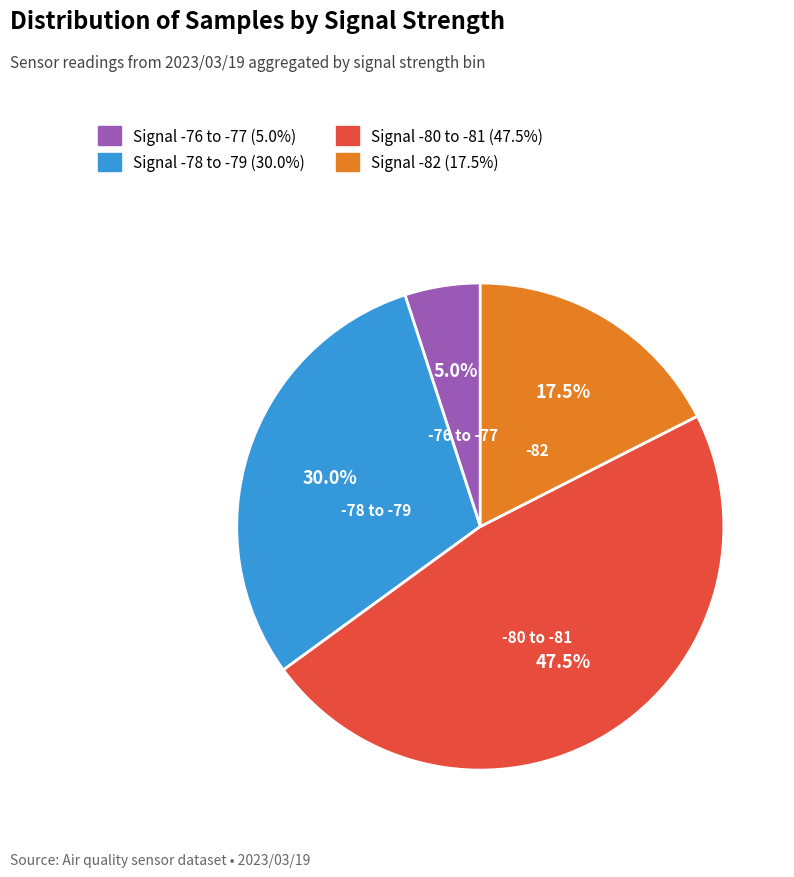

Does any single category account for the majority?

No